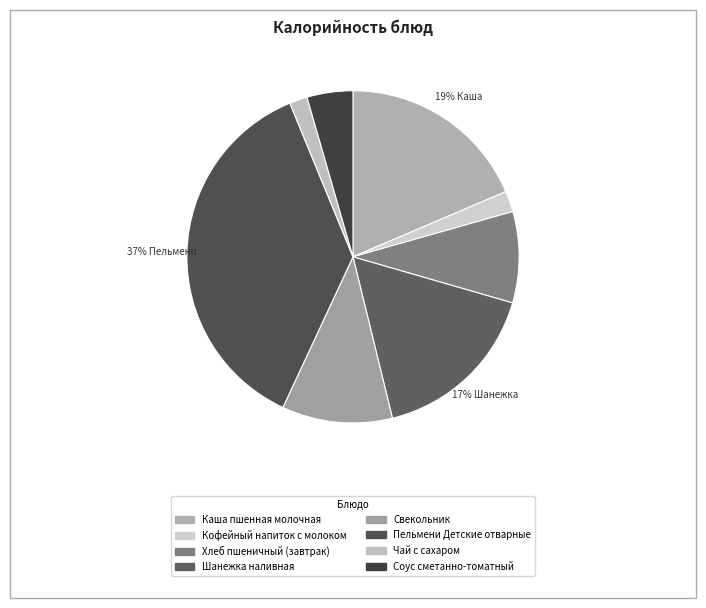

Does any single category account for the majority?

No